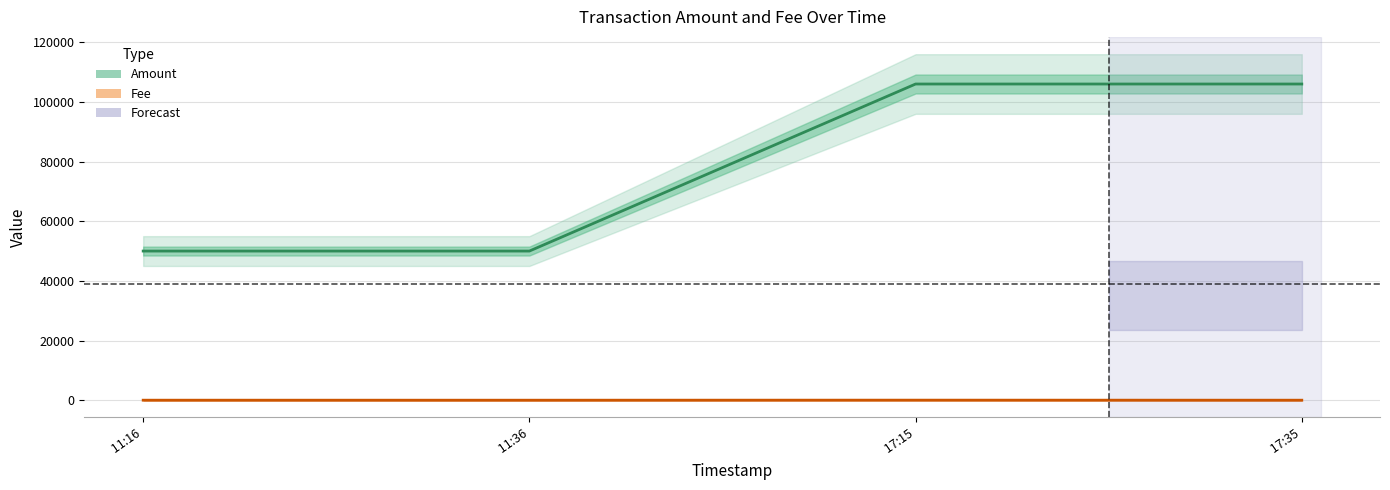

Is it true that Amount equals 50000 at  11:16?

True